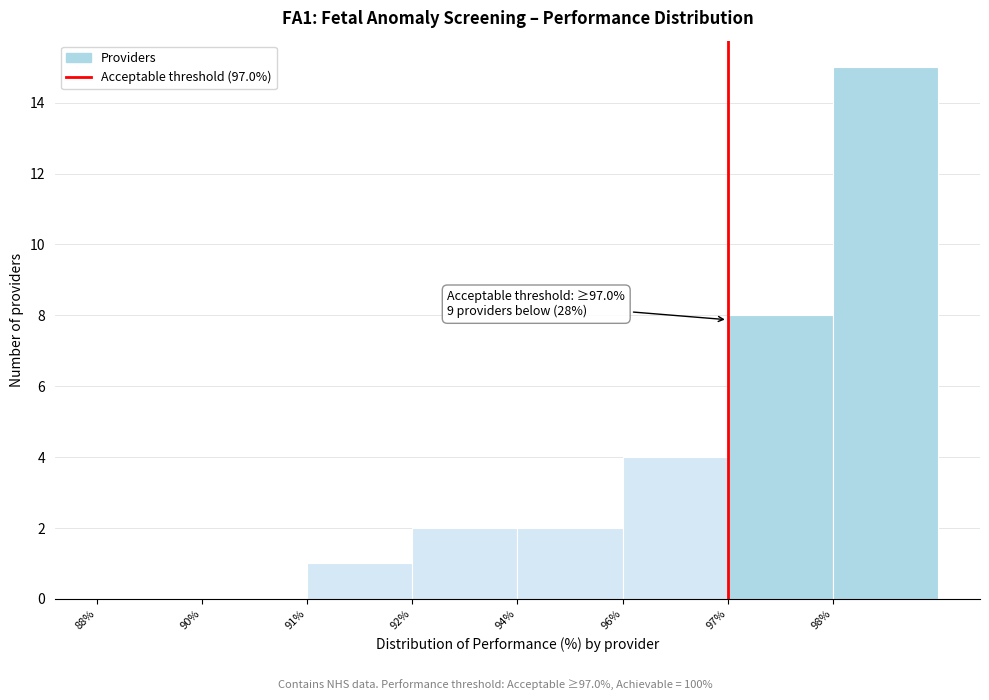

Reading left to right, transcribe all the data shown in this chart.

88%=0	90%=0	91%=1	92%=2	94%=2	96%=4	97%=8	98%=15